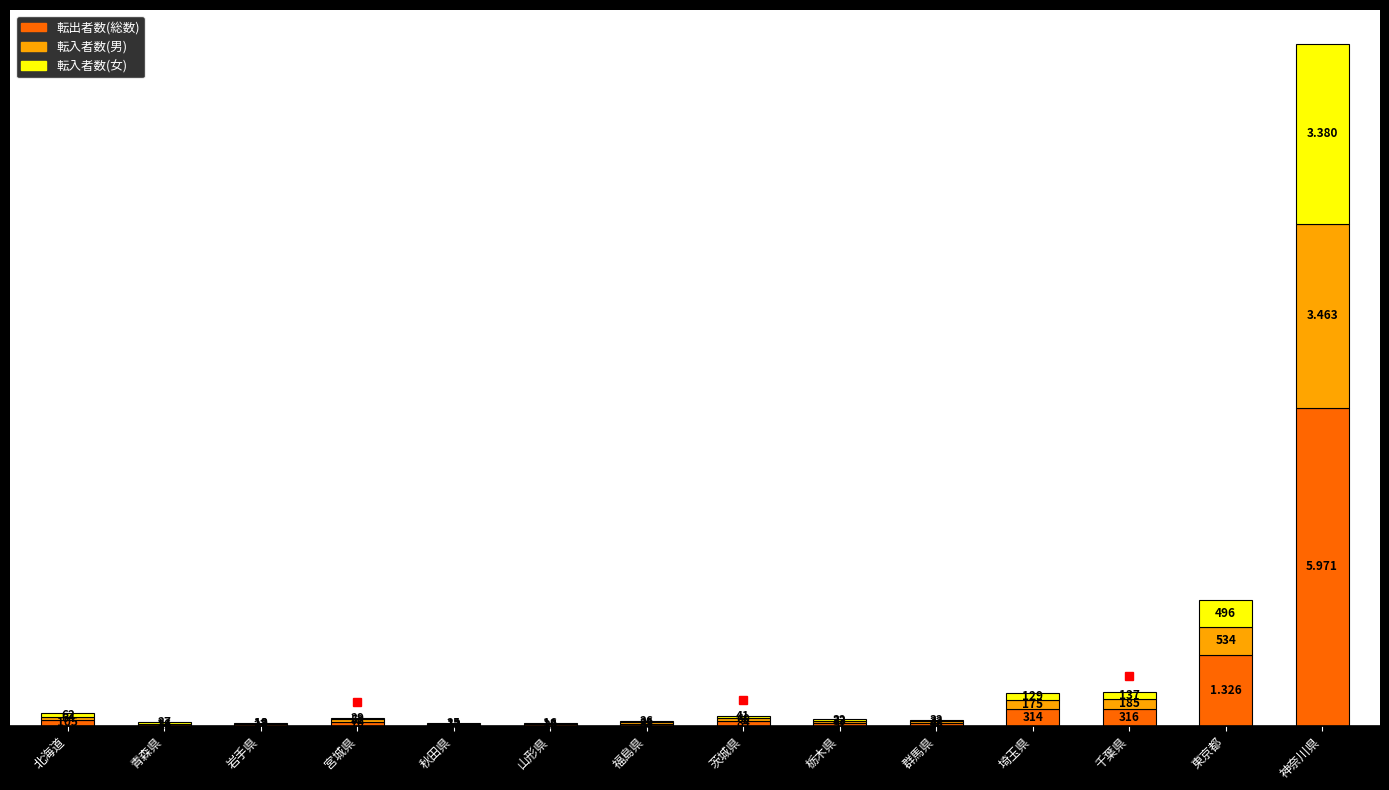

At which category is the sum across all series the highest?

神奈川県